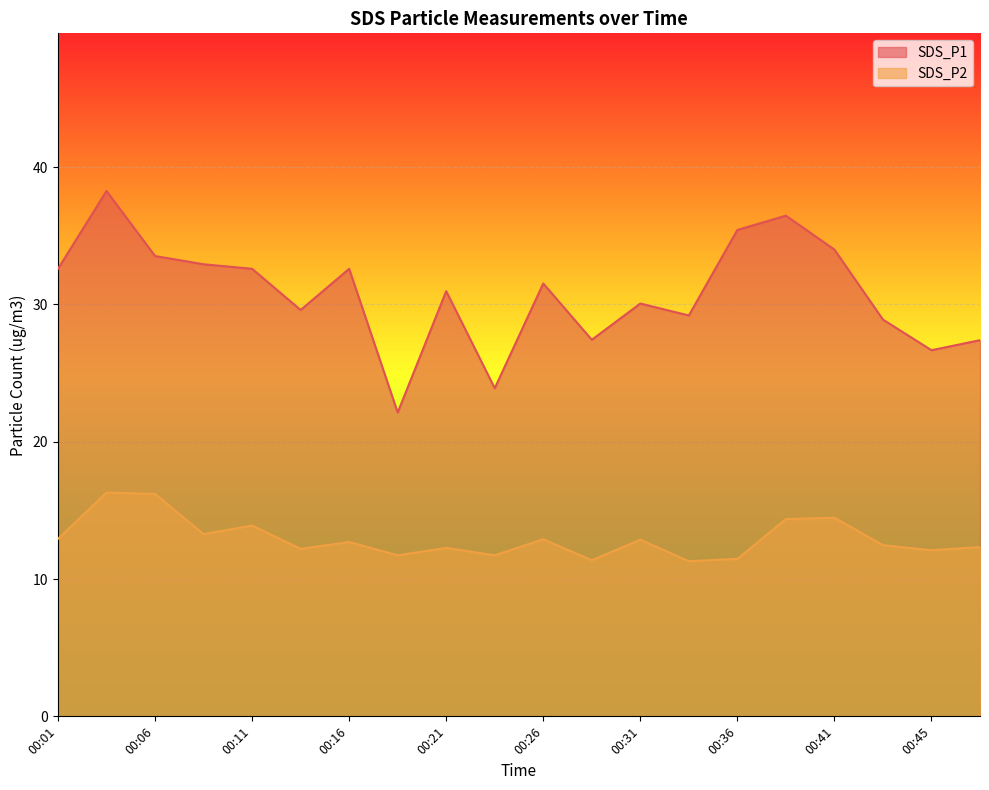

True or false: SDS_P1 and SDS_P2 intersect in this chart.

False